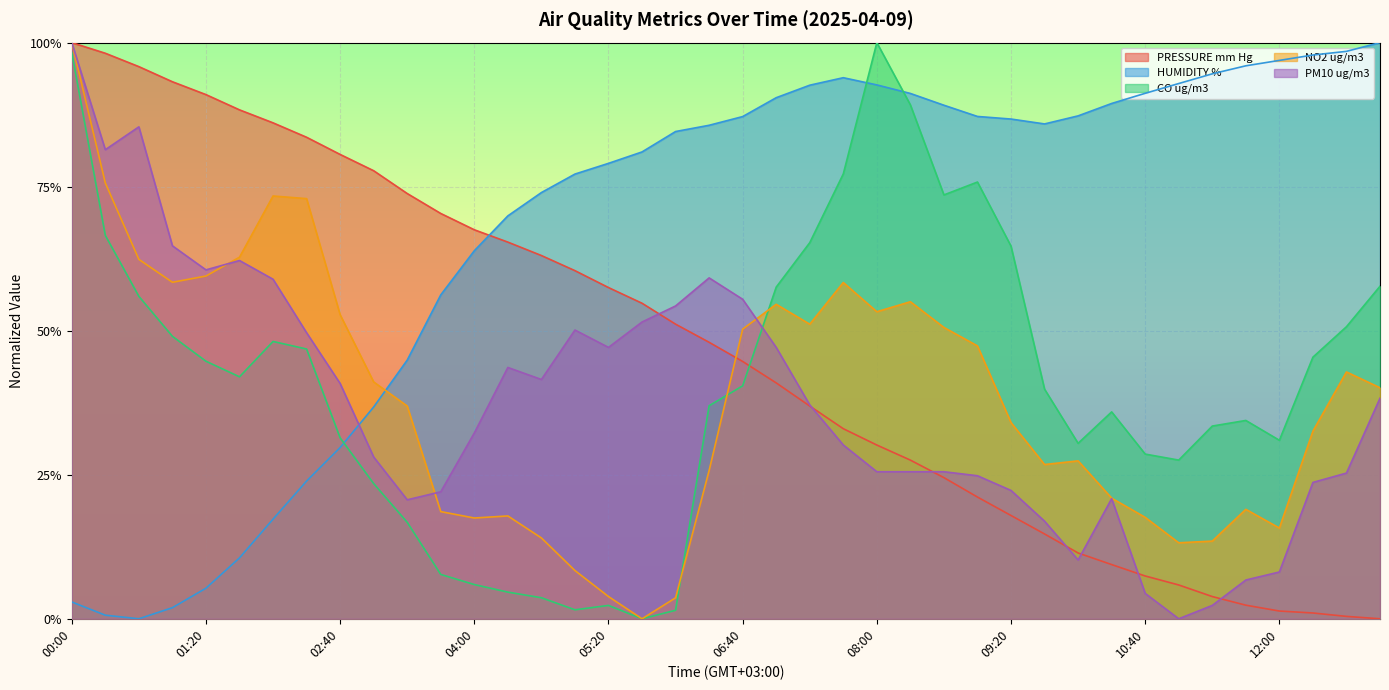

List the labels in order of PRESSURE mm Hg value, smallest first.

13:00, 12:40, 12:20, 12:00, 11:40, 11:20, 11:00, 10:40, 10:20, 10:00, 09:40, 09:20, 09:00, 08:40, 08:20, 08:00, 07:40, 07:20, 07:00, 06:40, 06:20, 06:00, 05:40, 05:20, 05:00, 04:40, 04:20, 04:00, 03:40, 03:20, 03:00, 02:40, 02:20, 02:00, 01:40, 01:20, 01:00, 00:40, 00:20, 00:00